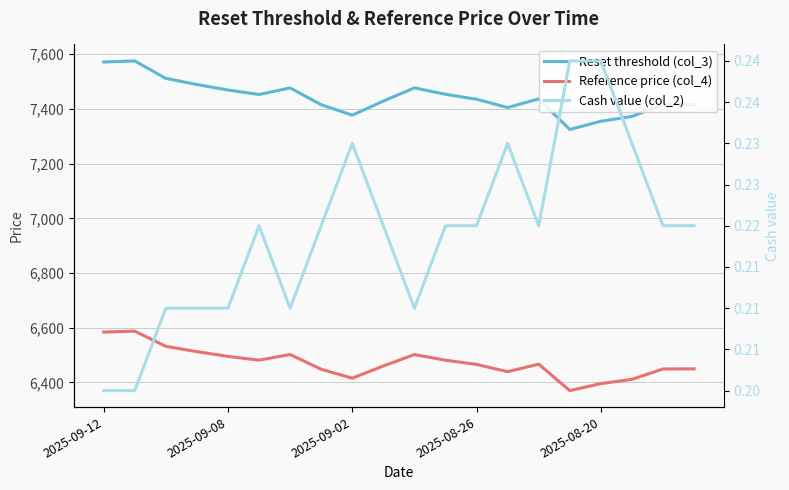

Is it true that Reset threshold (col_3) equals 4078.1 at 13?

False